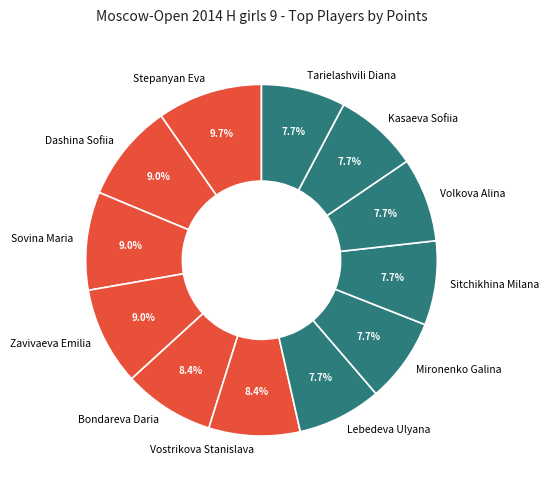

Which slice is the largest?

Stepanyan Eva